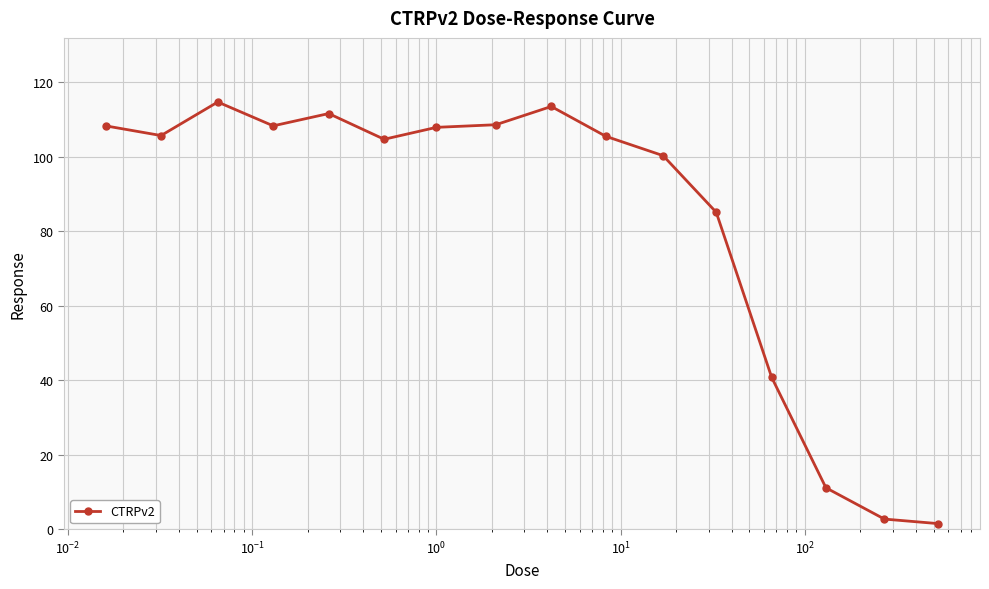

What is the maximum value shown in the chart?

114.7